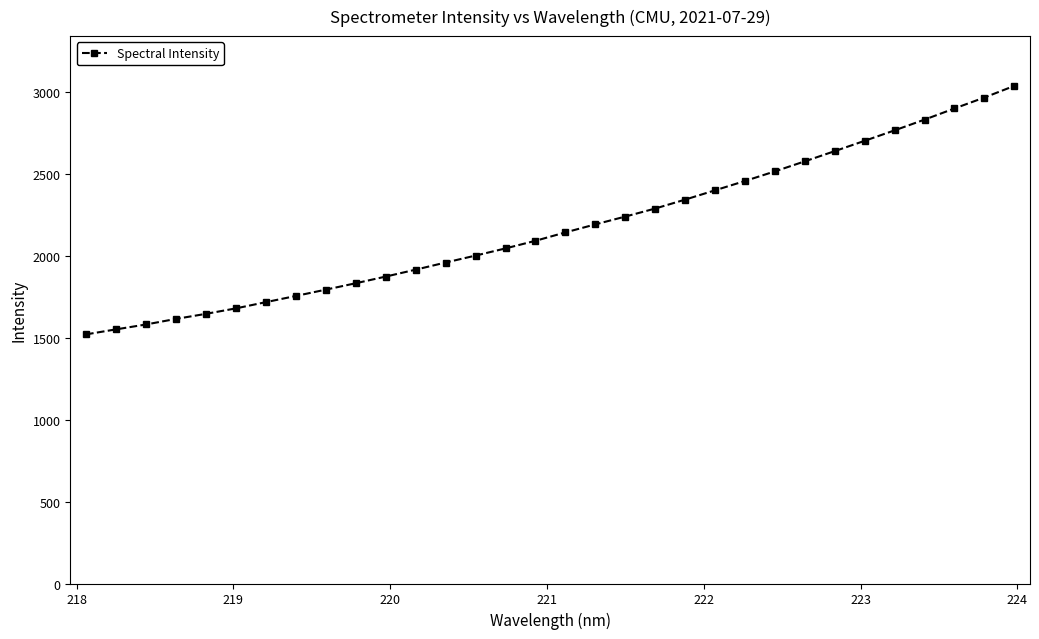

What is the difference between the second highest and minimum values?

1446.6